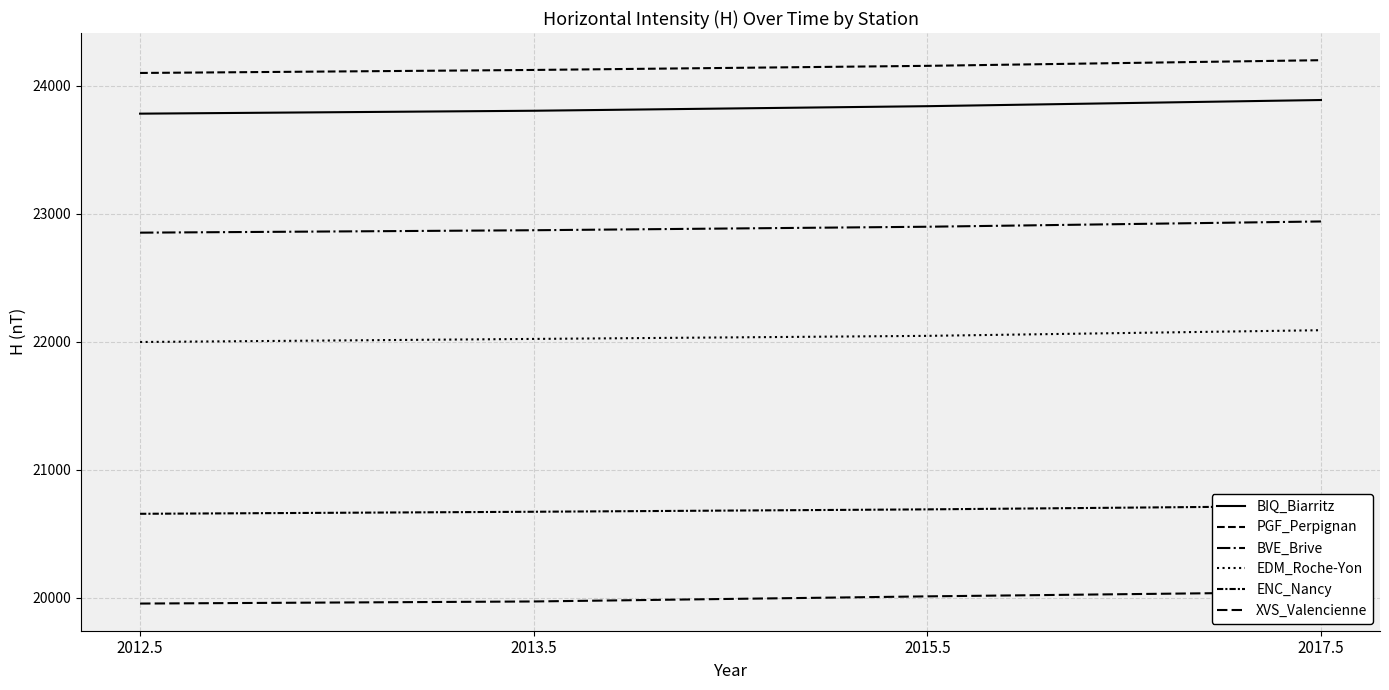

True or false: PGF_Perpignan and XVS_Valencienne intersect in this chart.

False